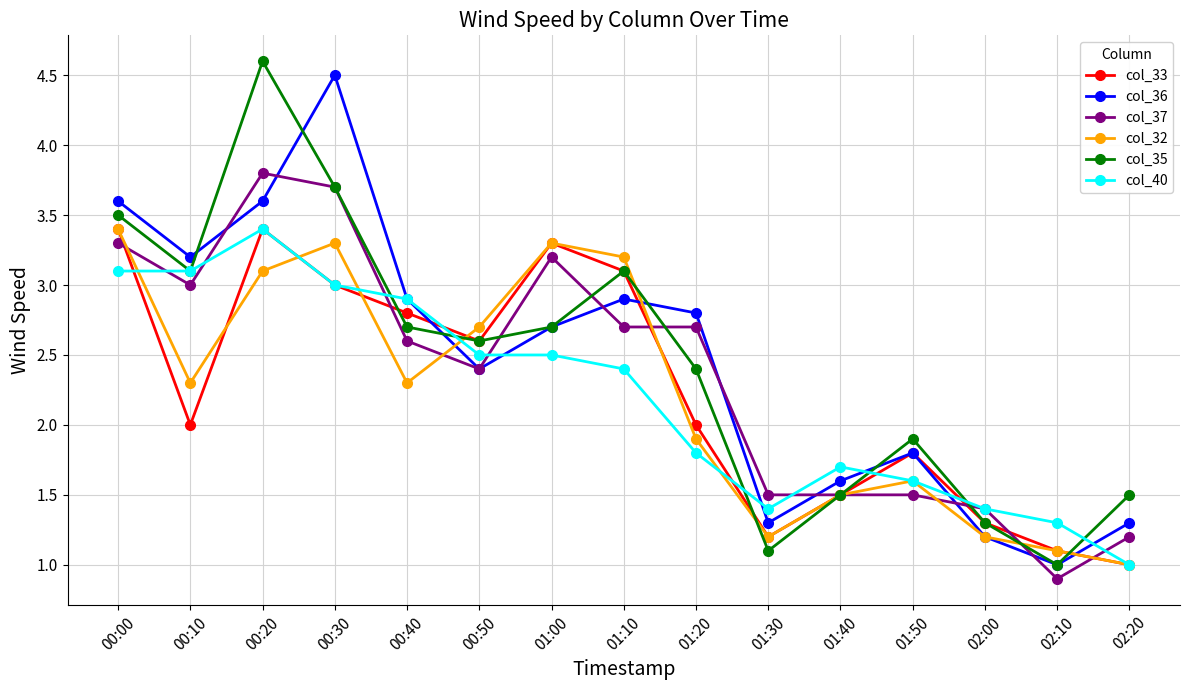

What value does the col_36 series have at 00:40?

2.9